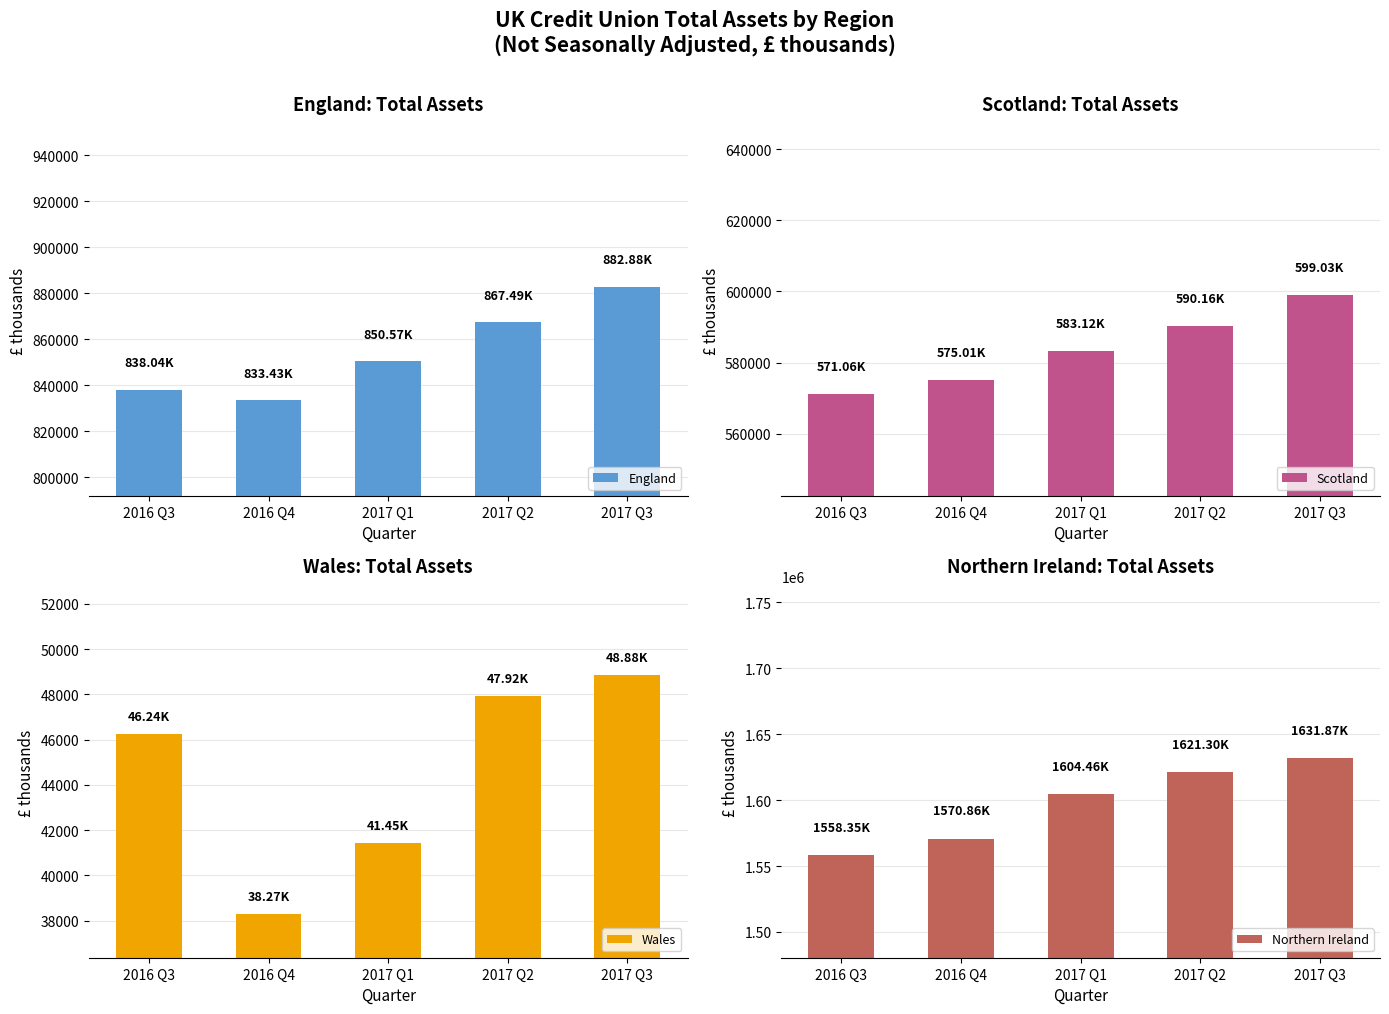

Is the value of Wales at 2017 Q3 greater than the value of England at 2017 Q2?

No